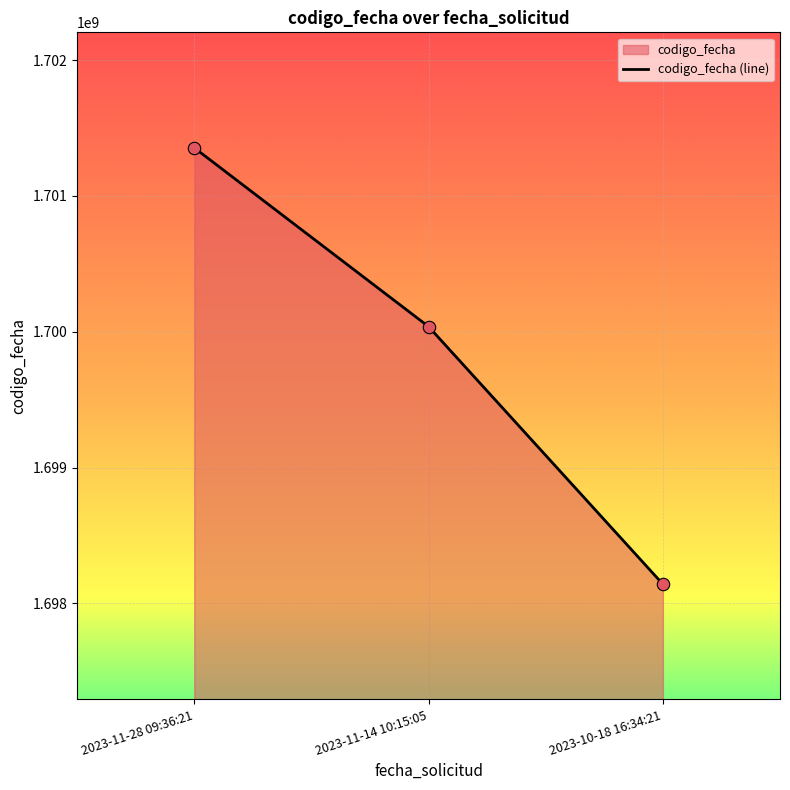

What is the ratio of the value at 2023-10-18 16:34:21 to the value at 2023-11-28 09:36:21?

1.0